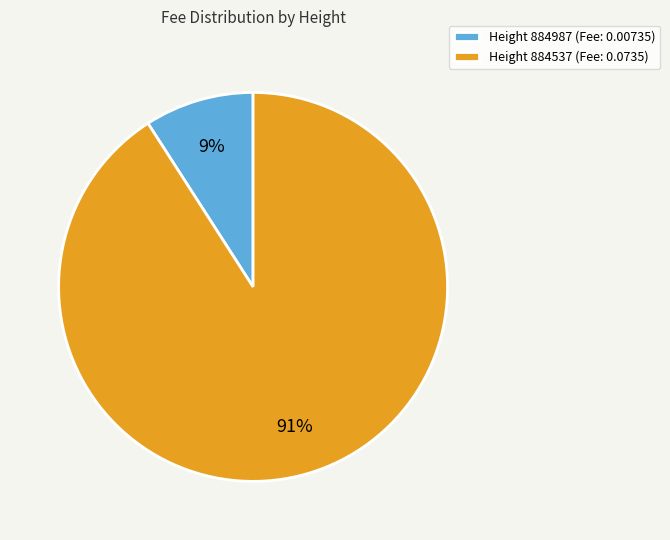

To the nearest percent, what portion does Height 884537 (Fee: 0.0735) represent?

91%